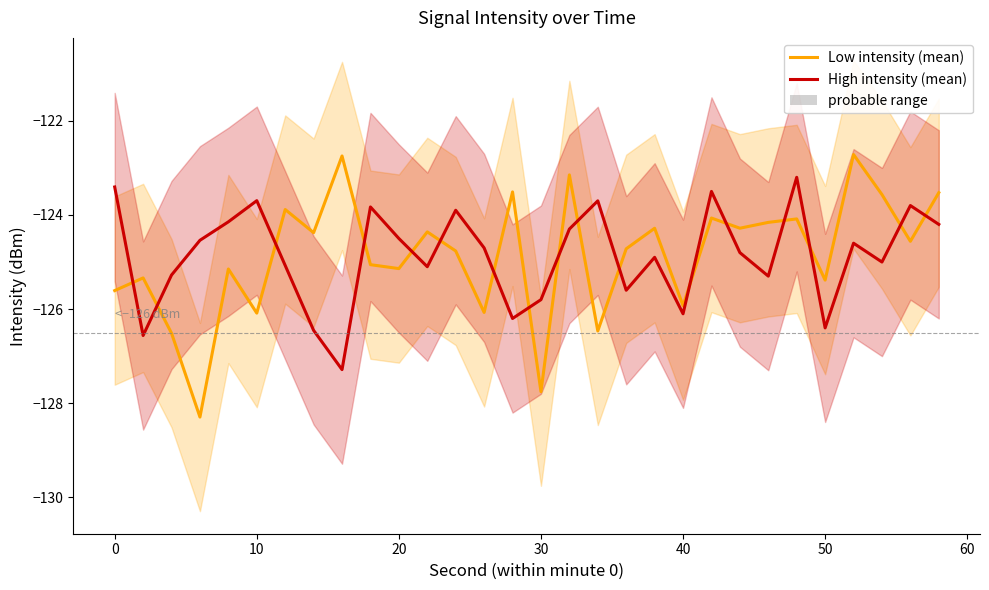

How many interior local valleys does the Low intensity (mean) series have?

11